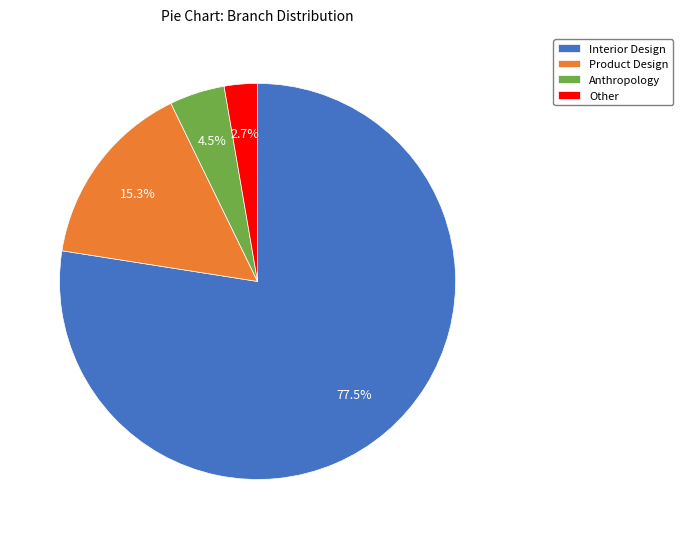

Which category has the smallest portion of the pie?

Other